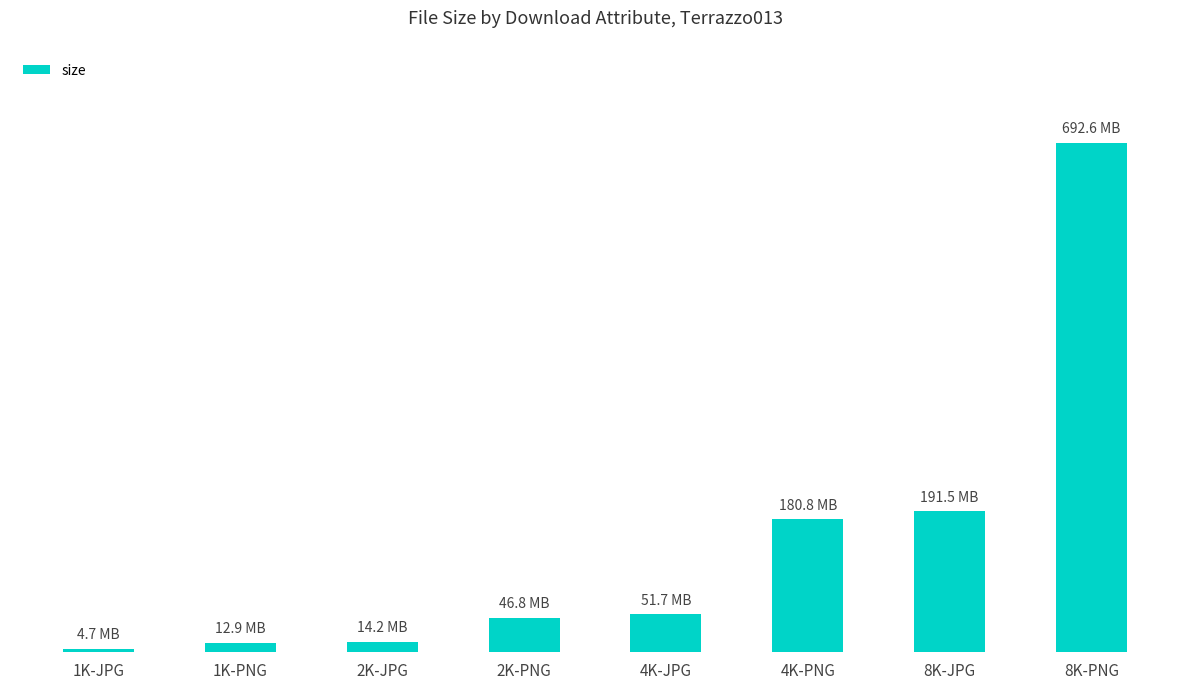

What is the sum of all values?

1253234255